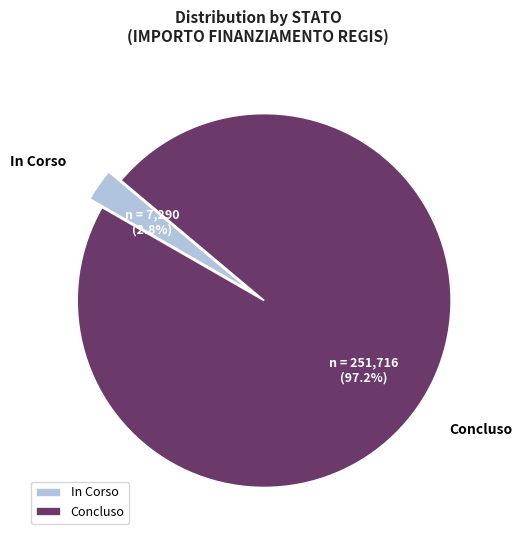

What is the largest slice in the pie chart?

Concluso